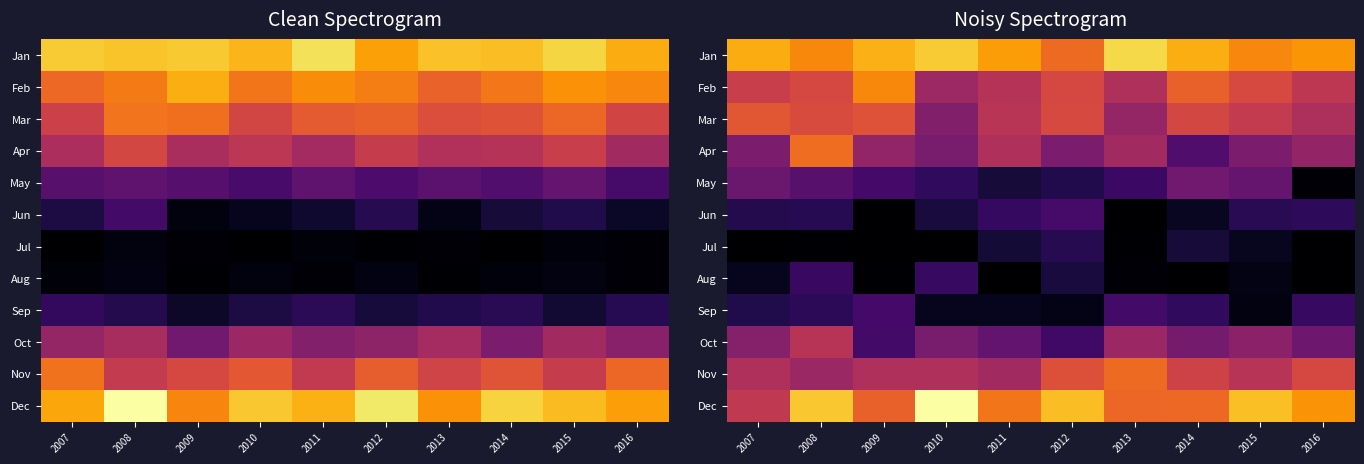

What is the sum of all Jul values?

12.5